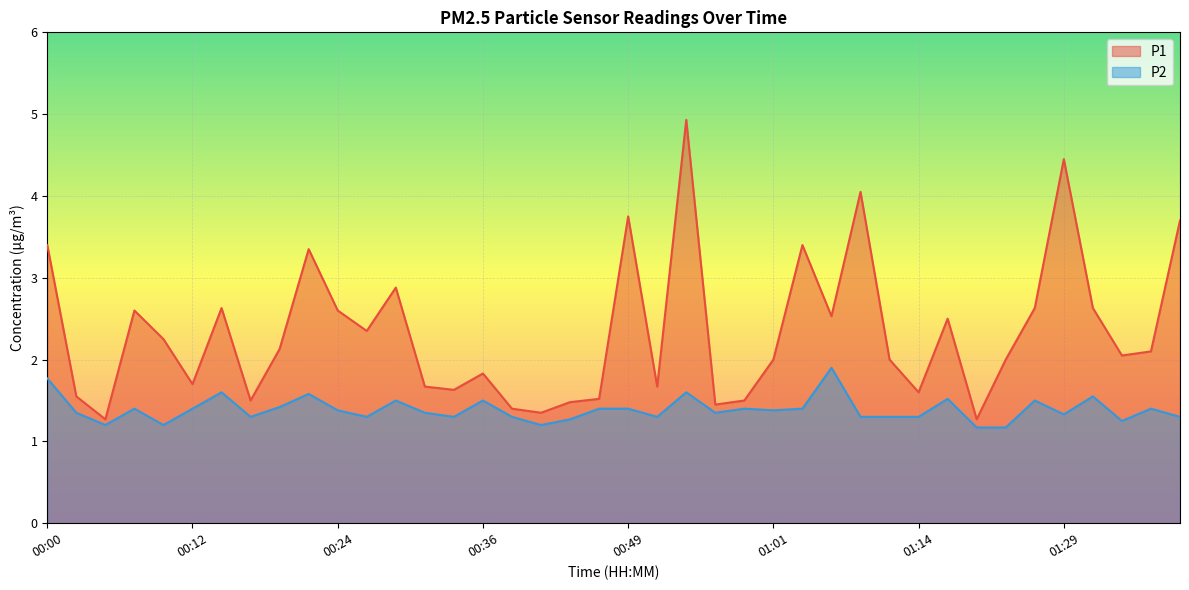

At how many categories does at least one series exceed 4?

3